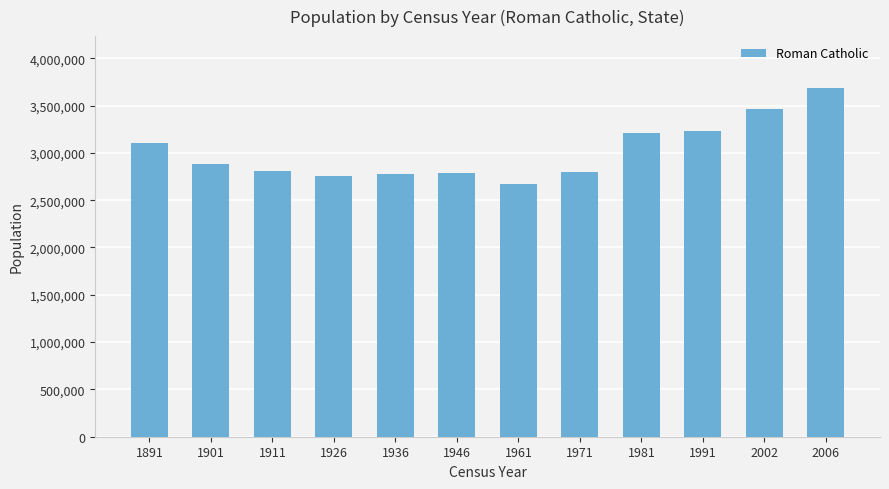

Read the value at 1891, to the nearest 50.

3099000